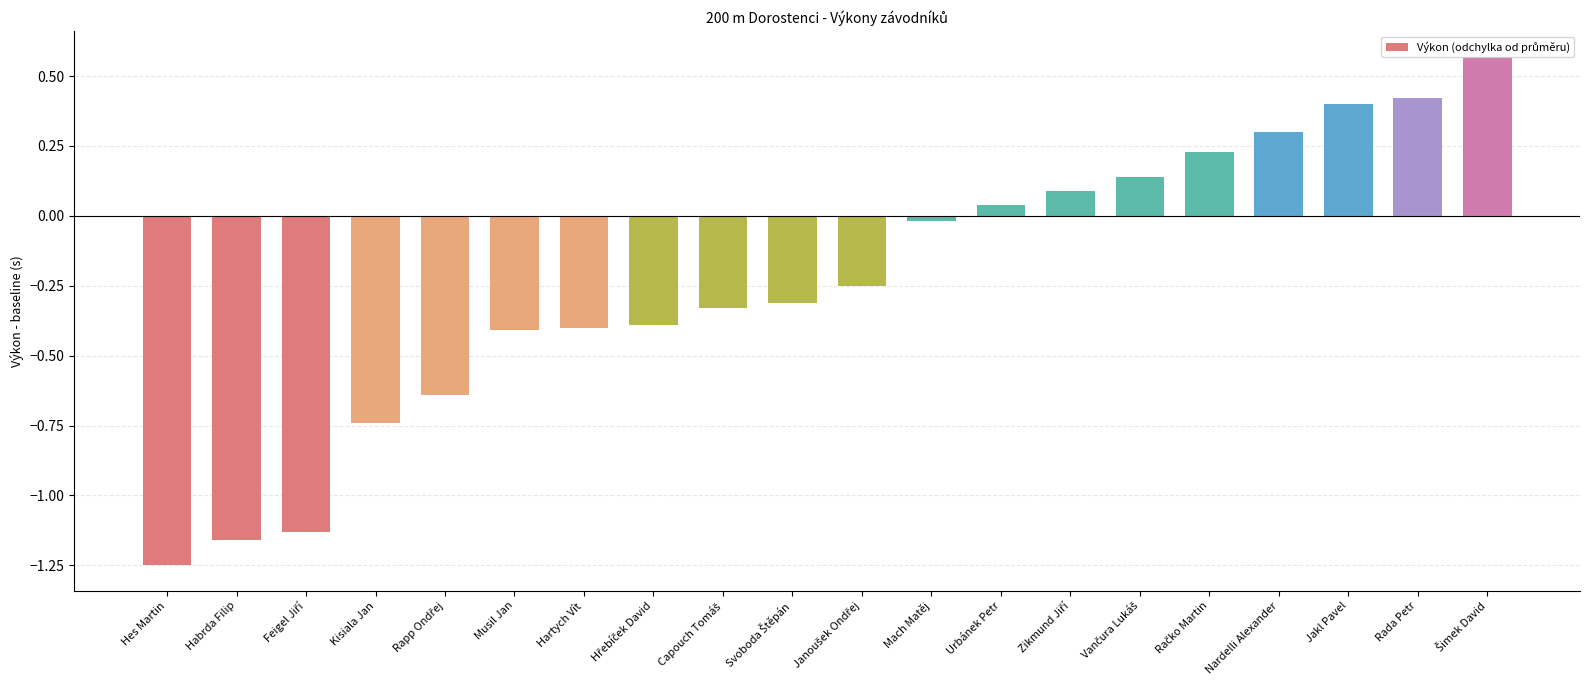

How many data points does each series have?

20